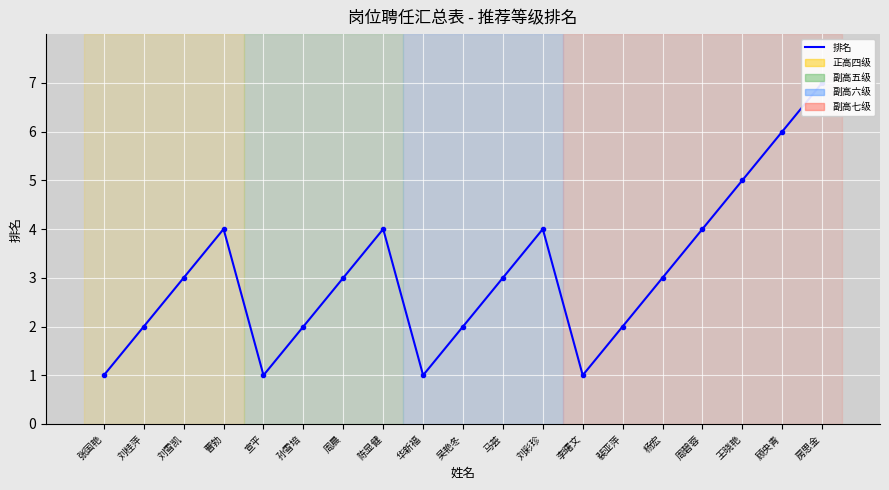

Where does the data first go above 3?

曹勃